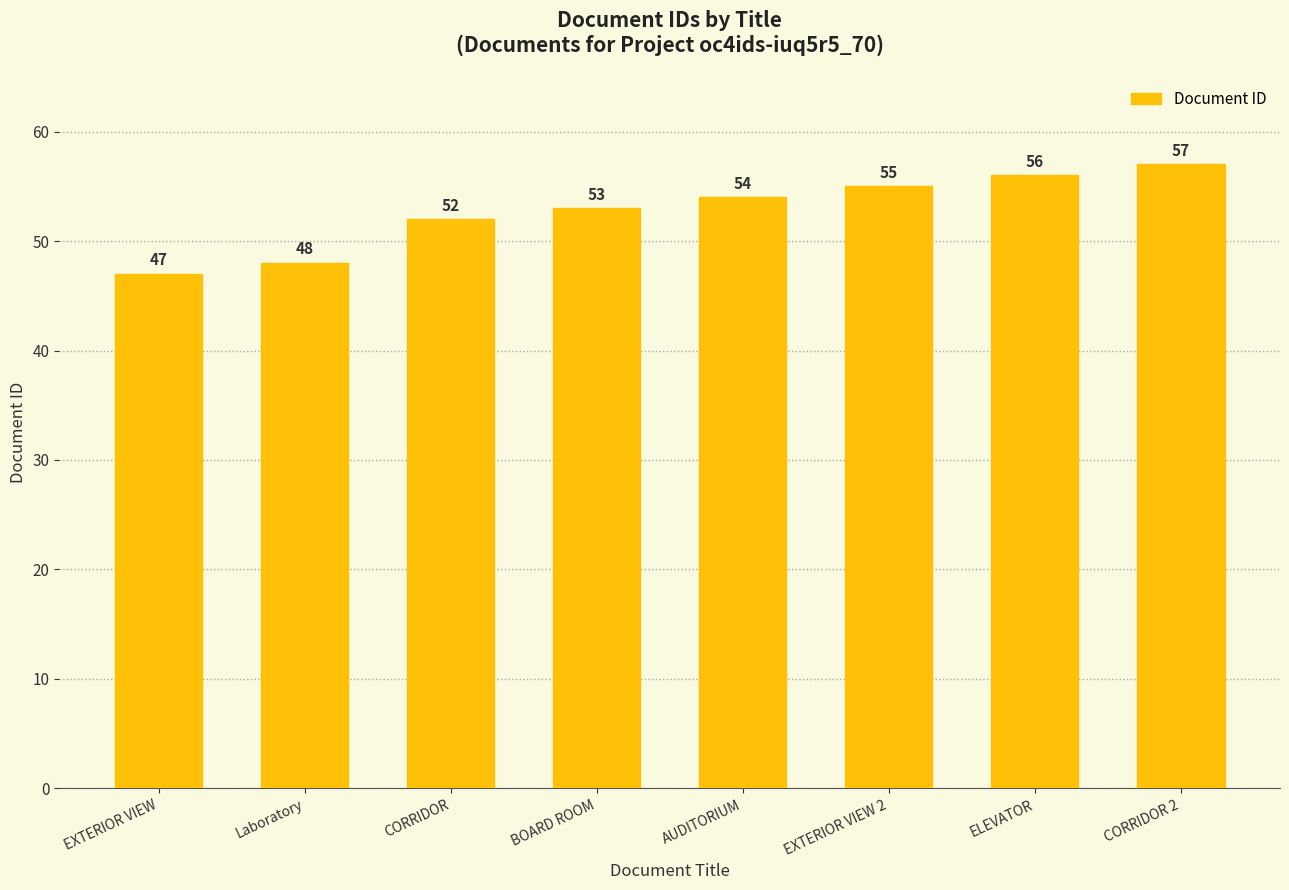

What is the label of the 4th bar from the right?

AUDITORIUM